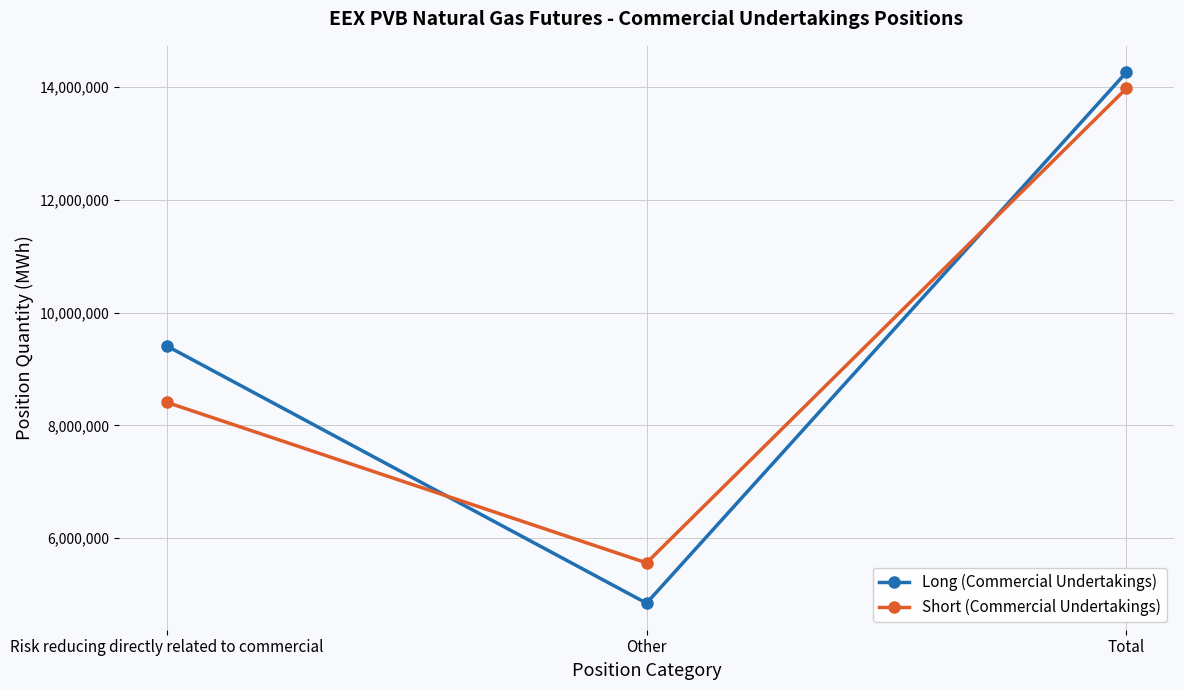

What is the total value across all series at Other?

10412538